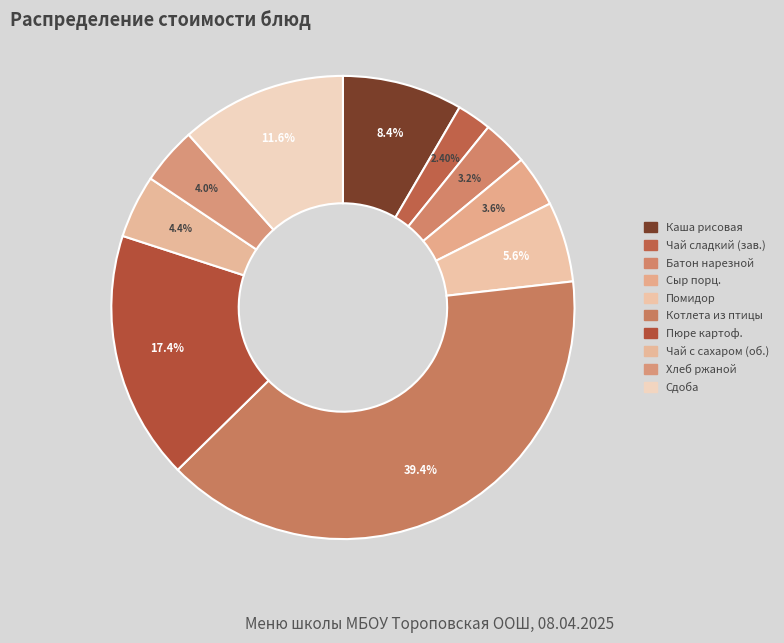

How many slices are in this pie chart?

10